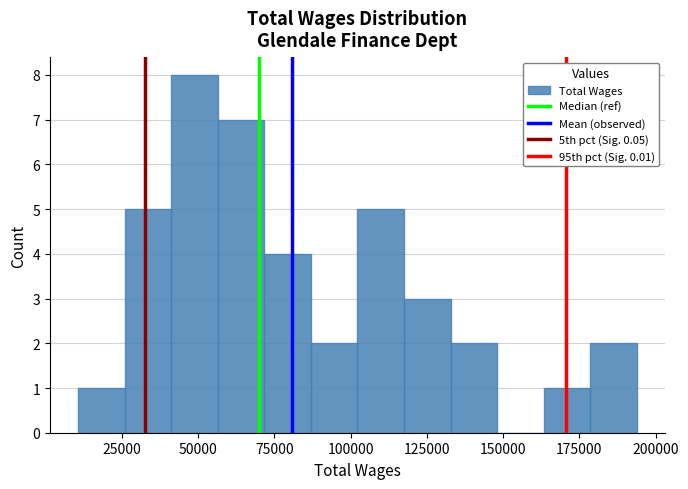

Around what value on the x-axis is the tallest bar? Give the approximate position of its centre, as read against the axis.

50000